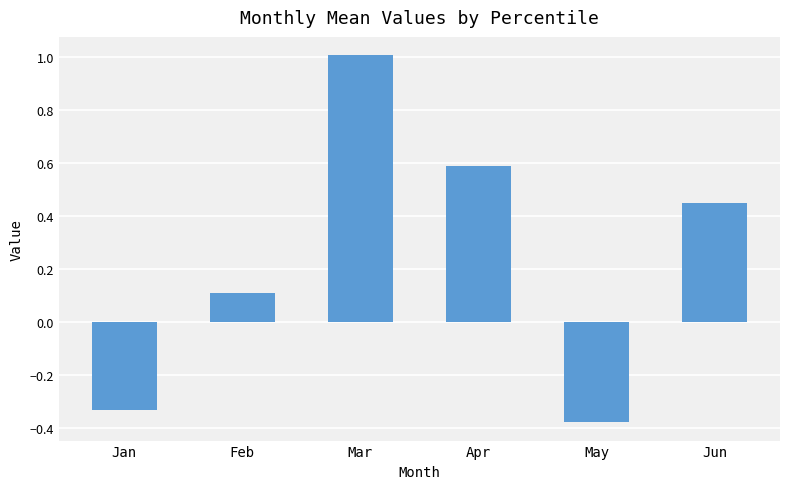

True or false: the data shows -0.1 at May.

False